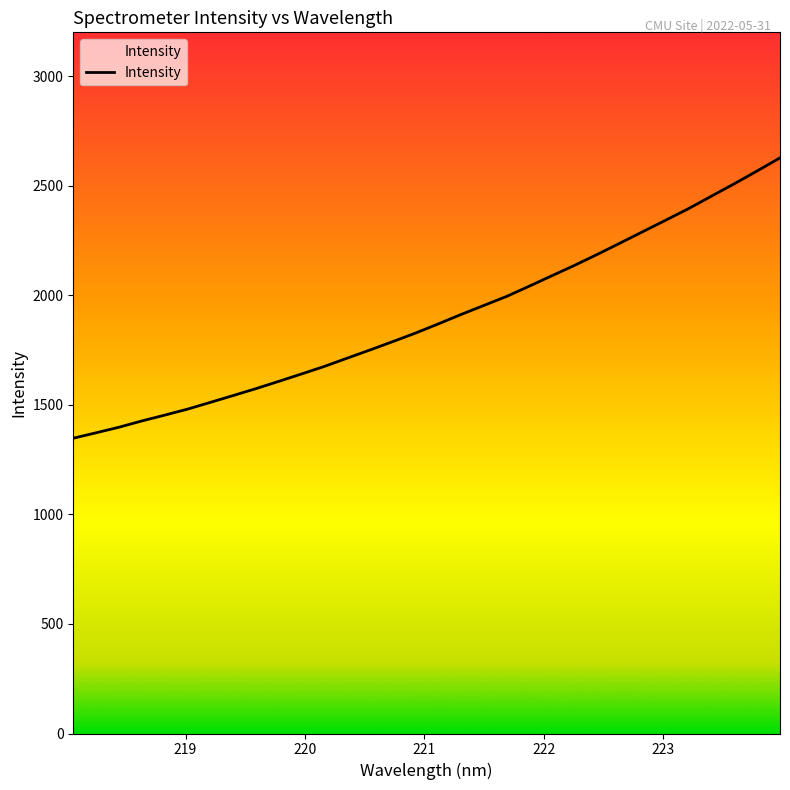

What is the smallest value displayed?

1347.6